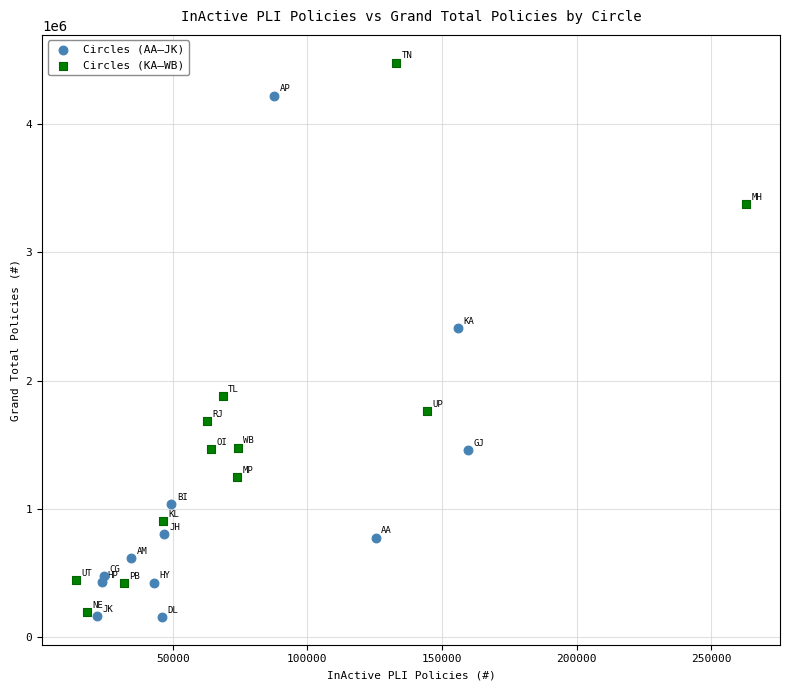

What are all the series names shown in the legend?

Circles (AA–JK), Circles (KA–WB)